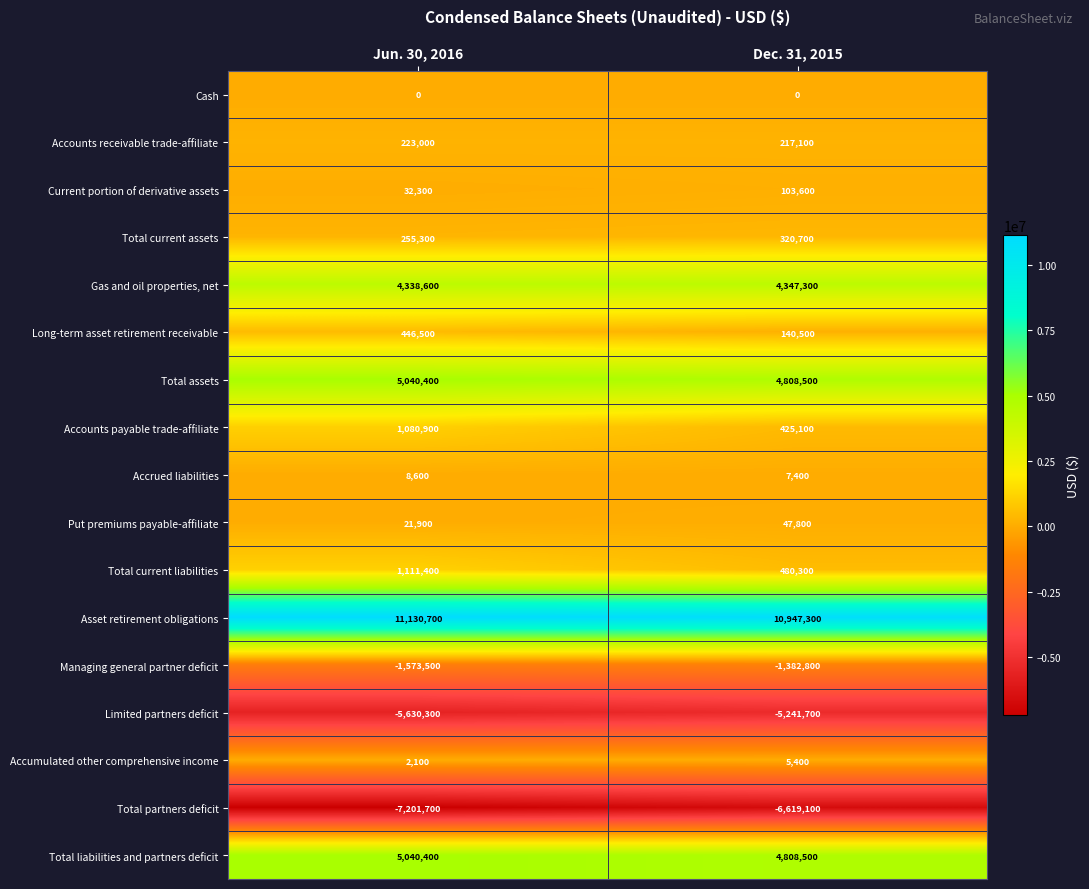

What is the difference between the highest and lowest values at Dec. 31, 2015?

17566400